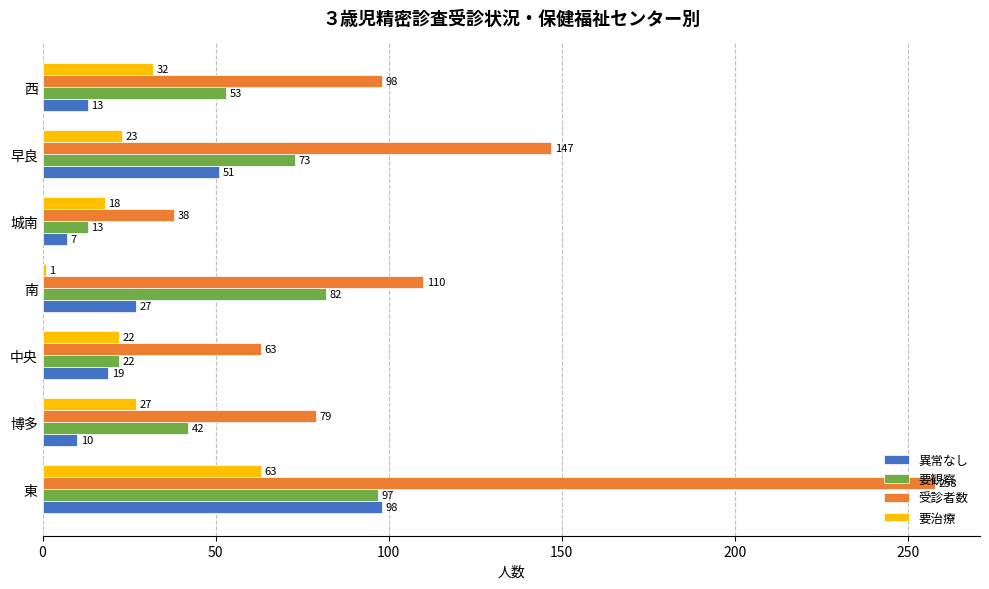

At which category is the sum across all series the highest?

東